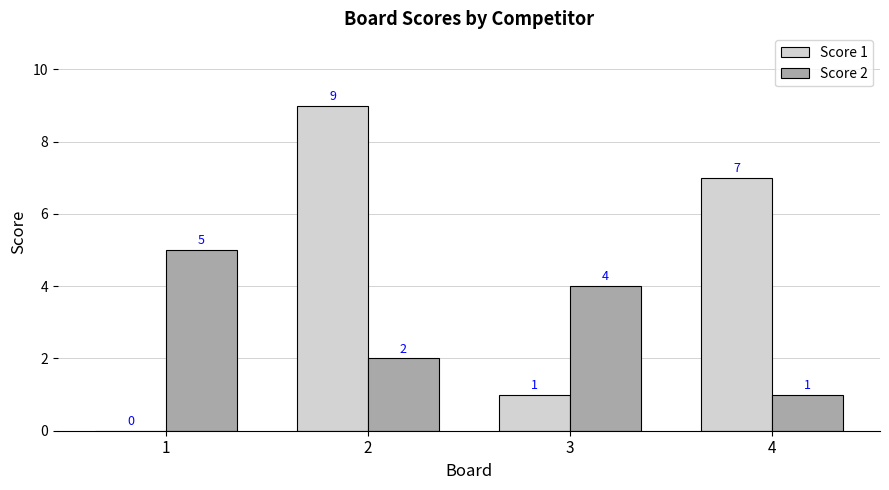

What is the maximum value shown in the chart?

9